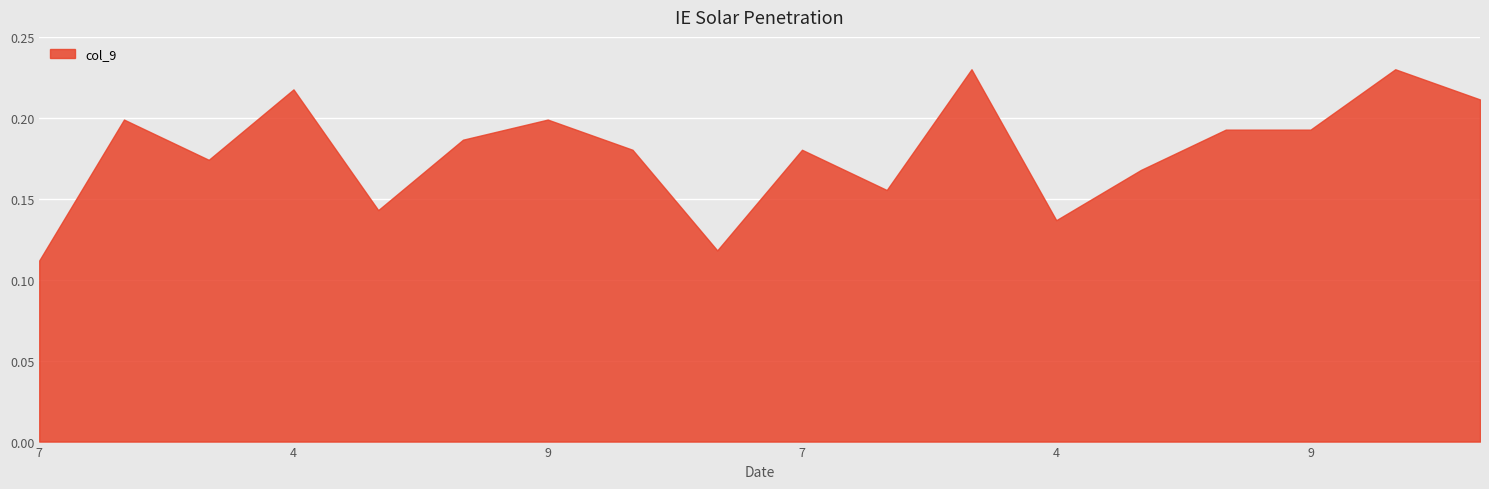

Which category has the lowest value in the col_9 series?

7